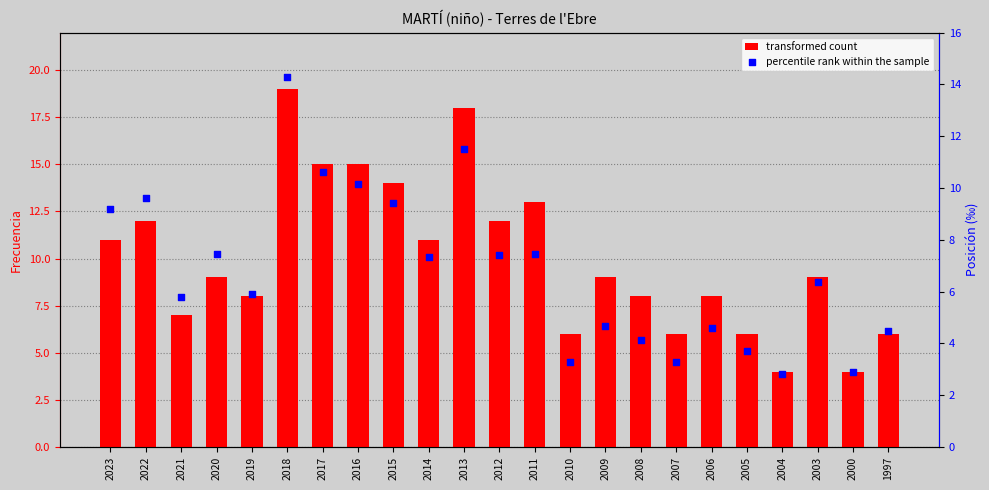

Which series reaches the minimum Y coordinate?

percentile rank within the sample